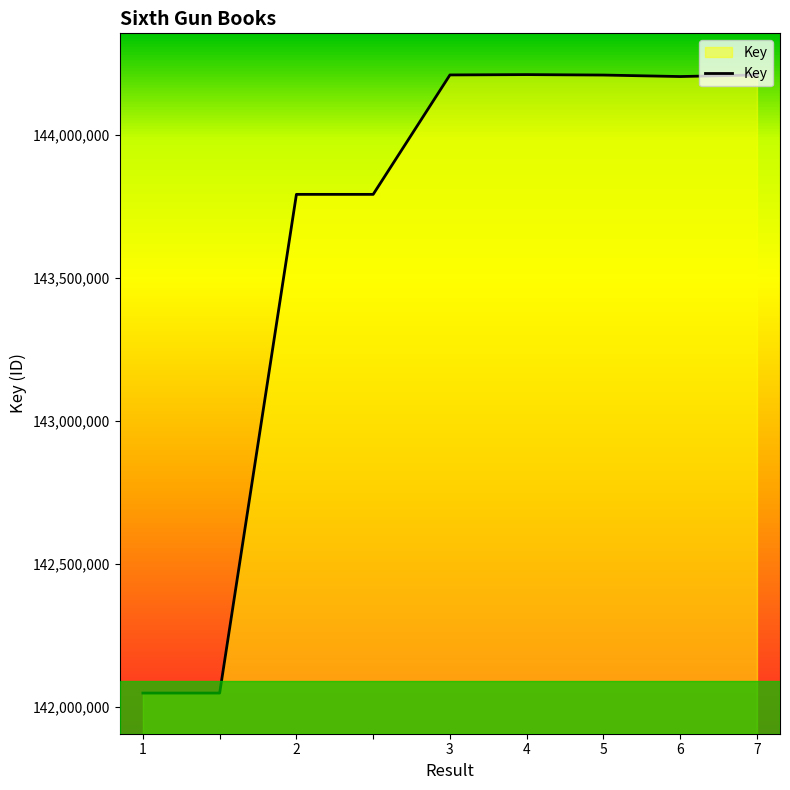

What is the maximum value shown in the chart?

144210958